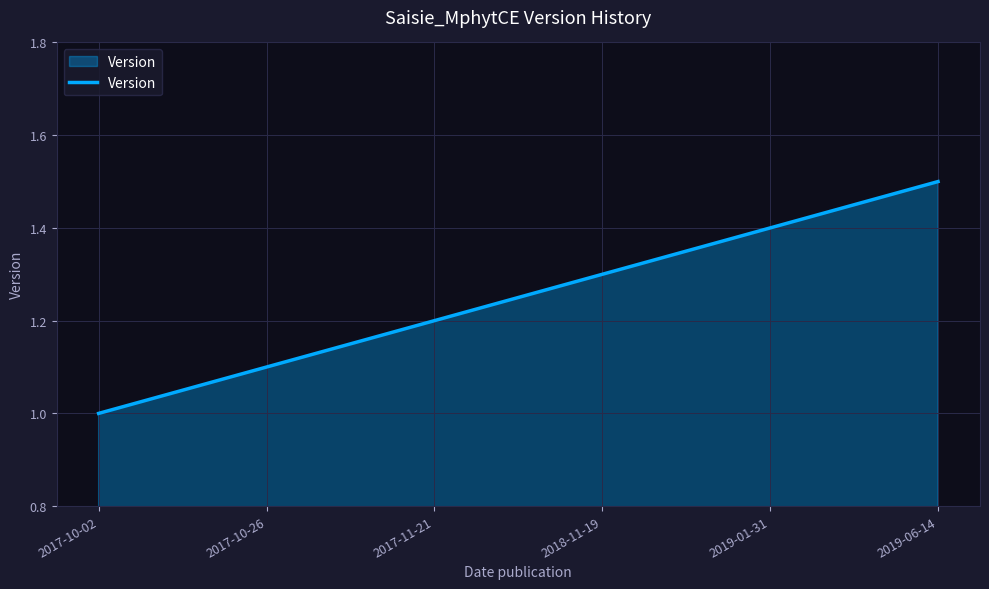

True or false: the data shows 1.0 at 2017-10-02.

True